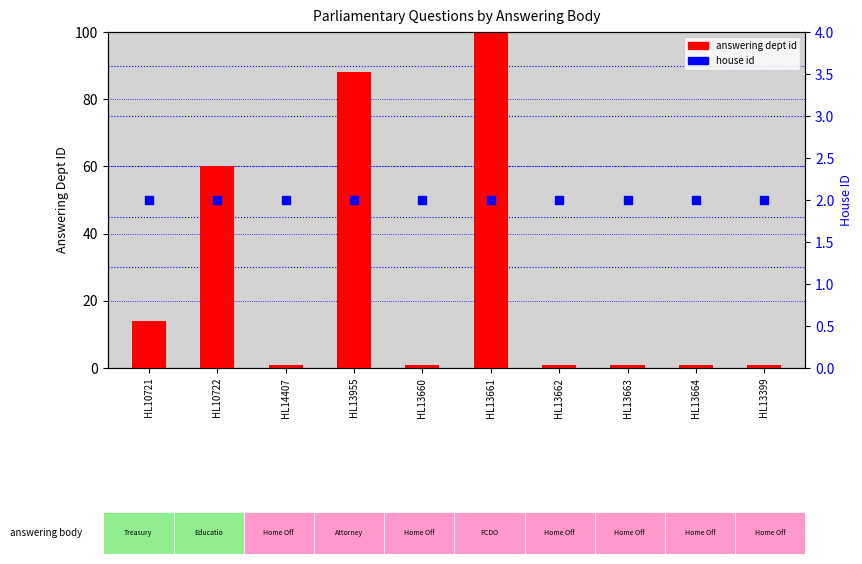

Which series contains the highest Y value?

answering dept id